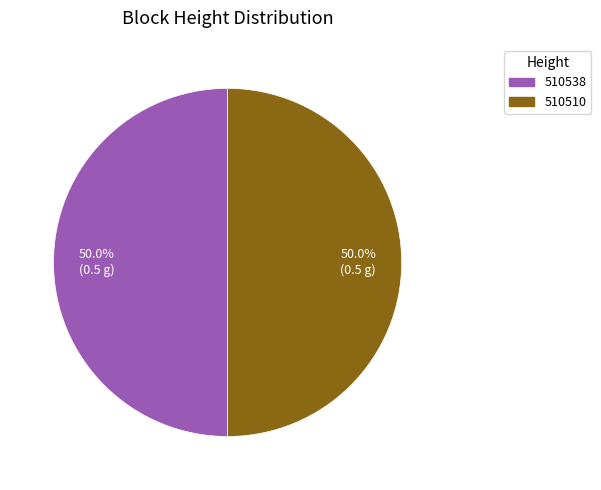

The 510538 slice represents 50% of the pie. True or false?

True